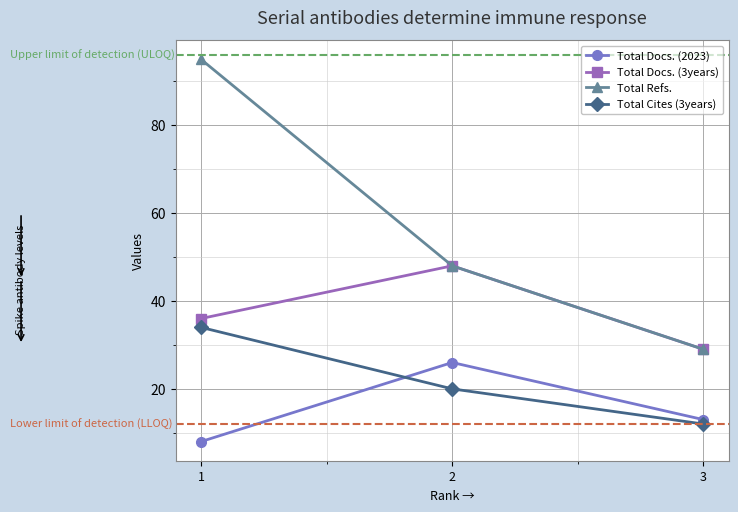

What is the average value of the Total Refs. series?

57